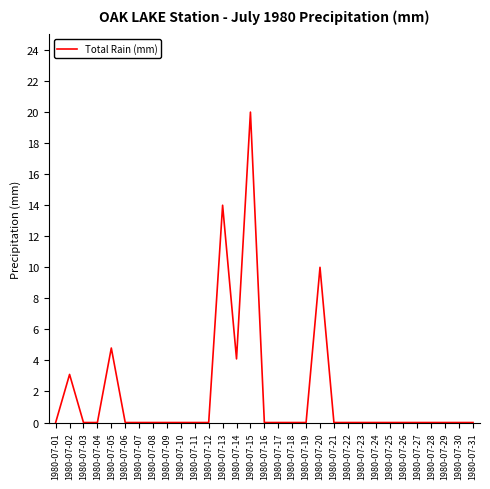

What is the greatest value displayed?

20.0